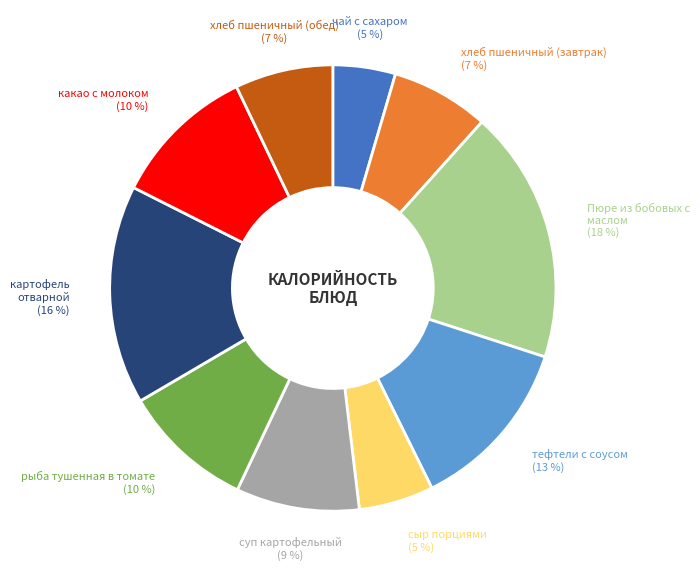

To the nearest percent, what is the average slice percentage?

10%